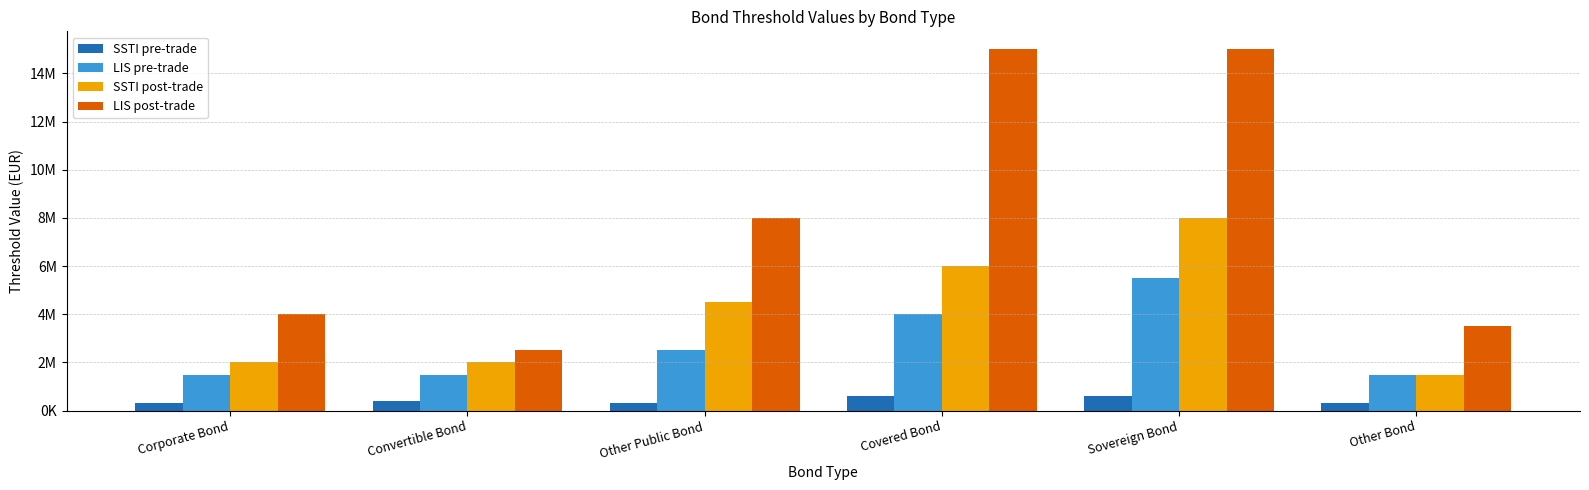

At which category does the chart reach its minimum across all series?

Corporate Bond